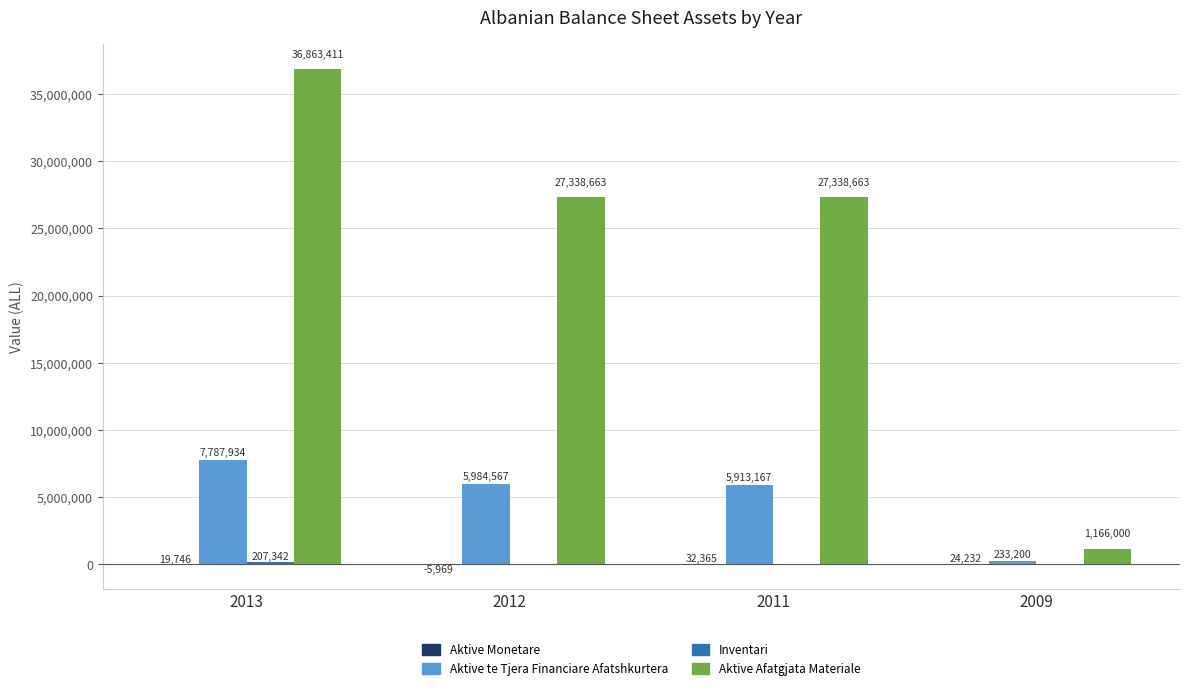

The Aktive te Tjera Financiare Afatshkurtera series shows 5984567 at 2012. True or false?

True